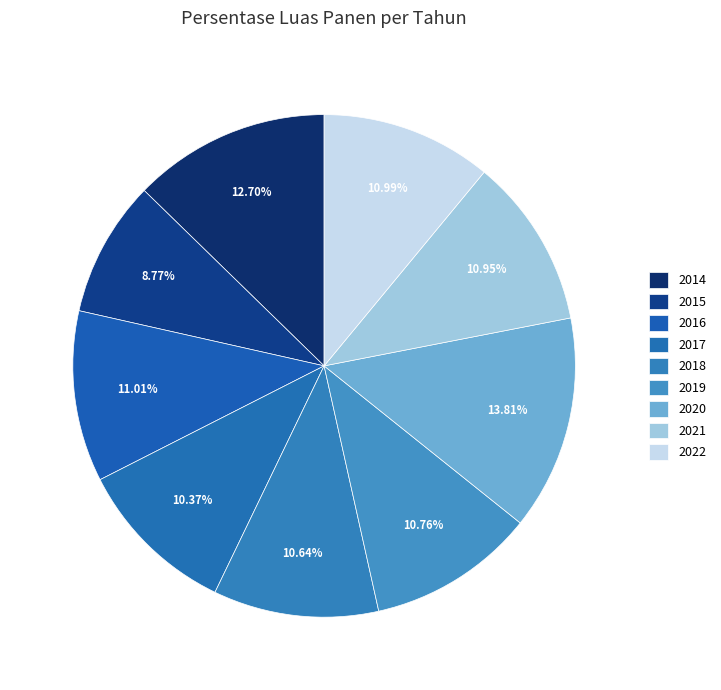

To the nearest percent, what is the combined percentage of 2019 and 2020?

25%